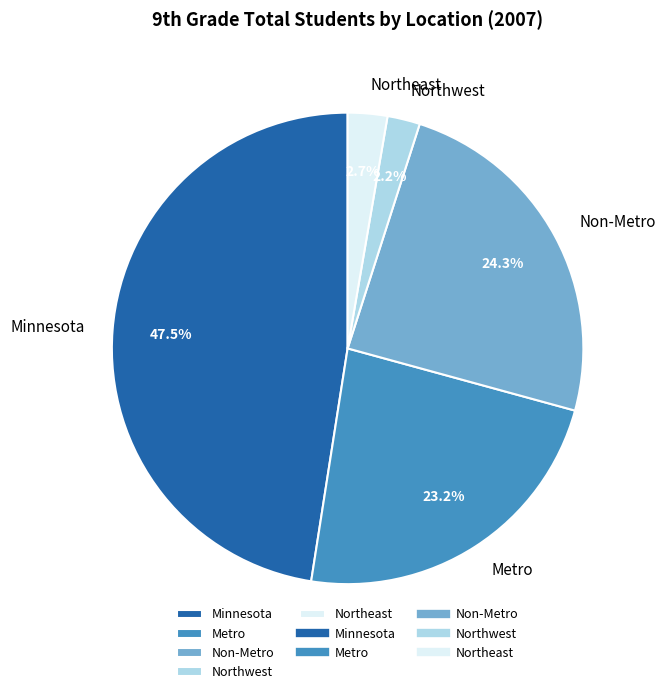

What is the largest slice in the pie chart?

Minnesota